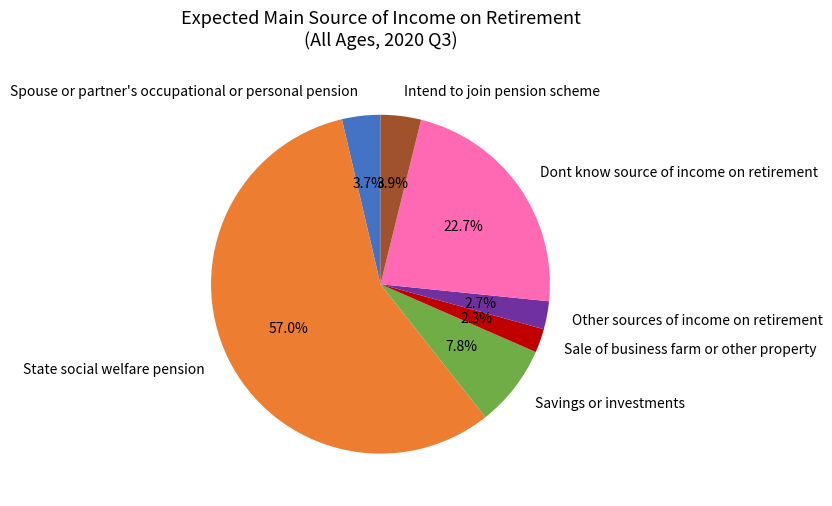

Between Dont know source of income on retirement and Intend to join pension scheme, which is larger?

Dont know source of income on retirement